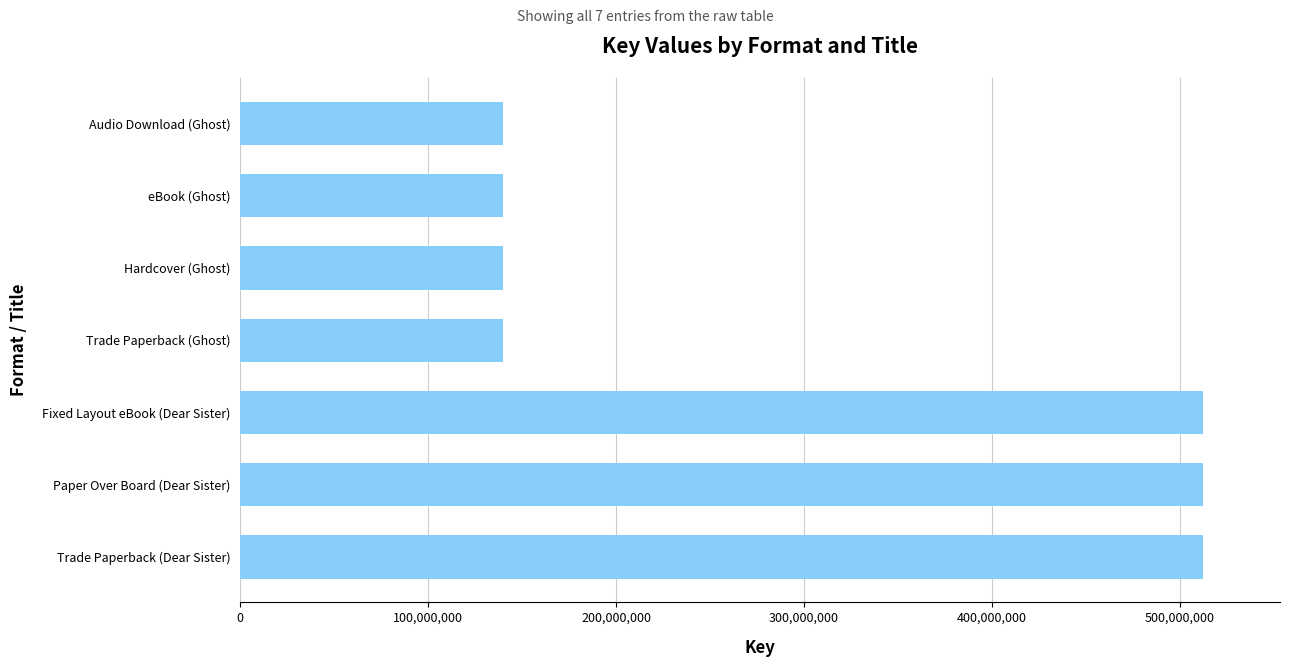

How many distinct data groups are displayed?

1